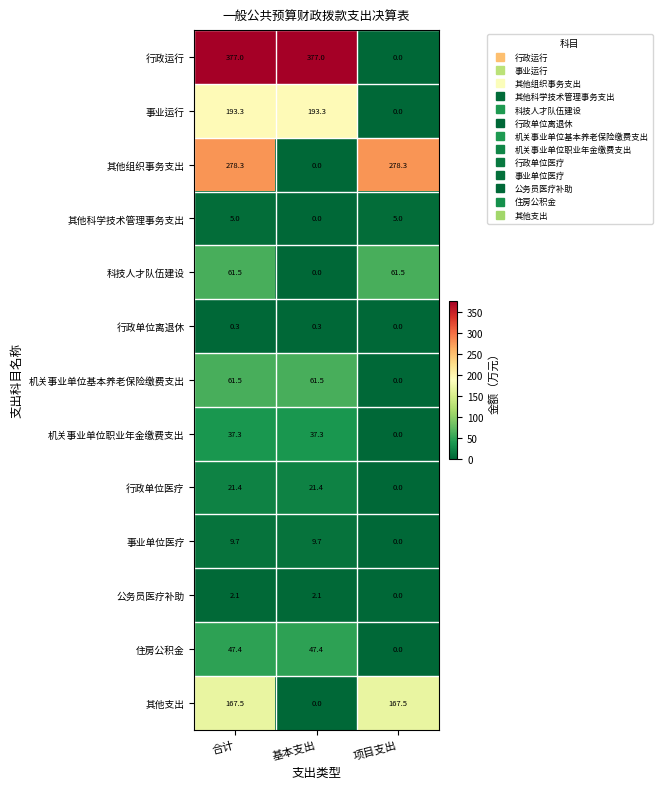

Between 合计 and 项目支出, which series saw the biggest shift?

行政运行